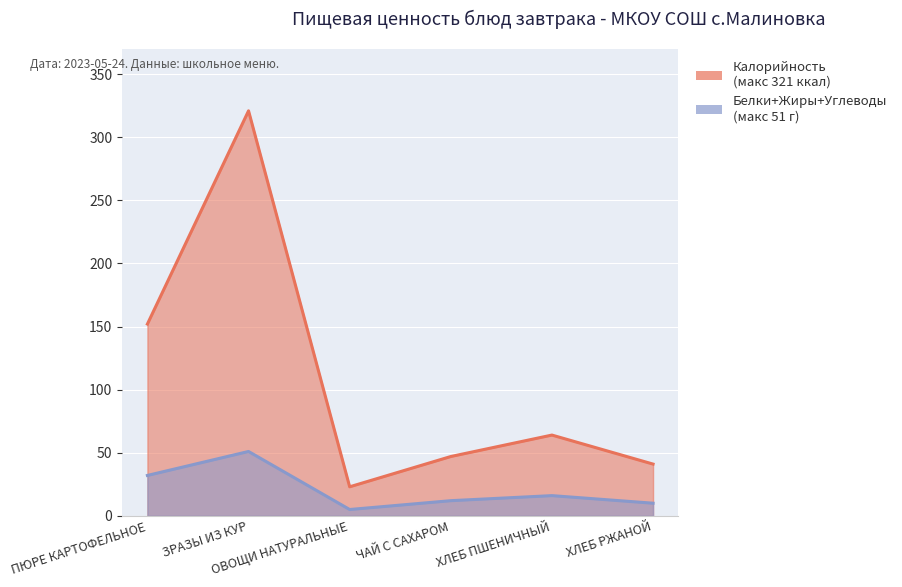

Is it true that Калорийность equals 64 at ХЛЕБ ПШЕНИЧНЫЙ?

True